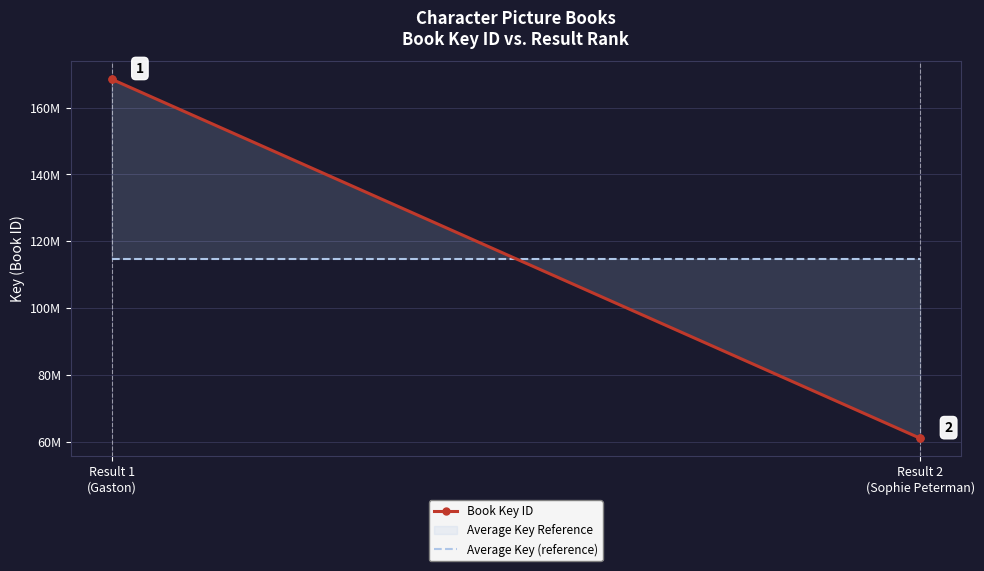

The value of Average Key (reference) at Result 2 (Sophie Peterman) is 186585777.7. True or false?

False